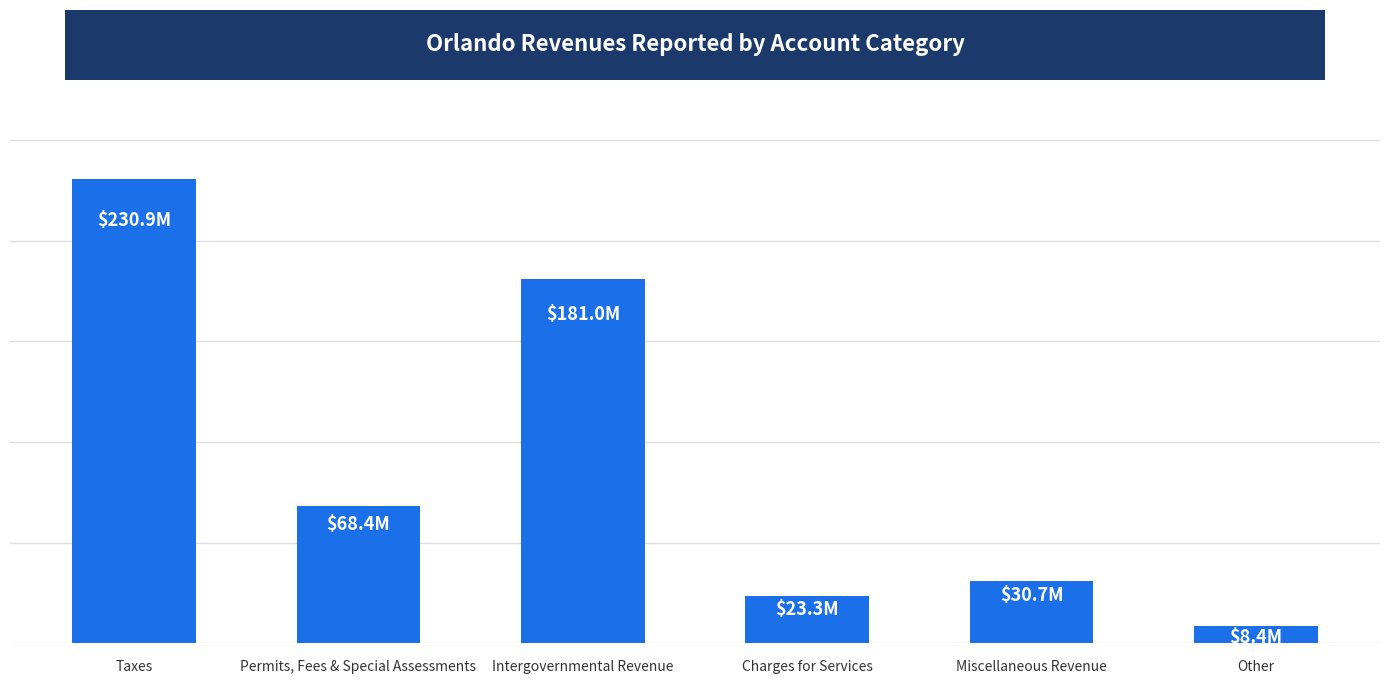

What is the average value?

90458087